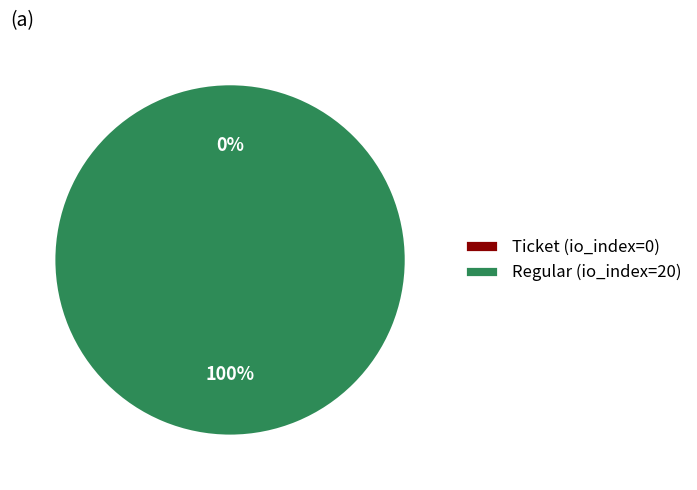

What is the change in value from Ticket (io_index=0) to Regular (io_index=20)?

+20